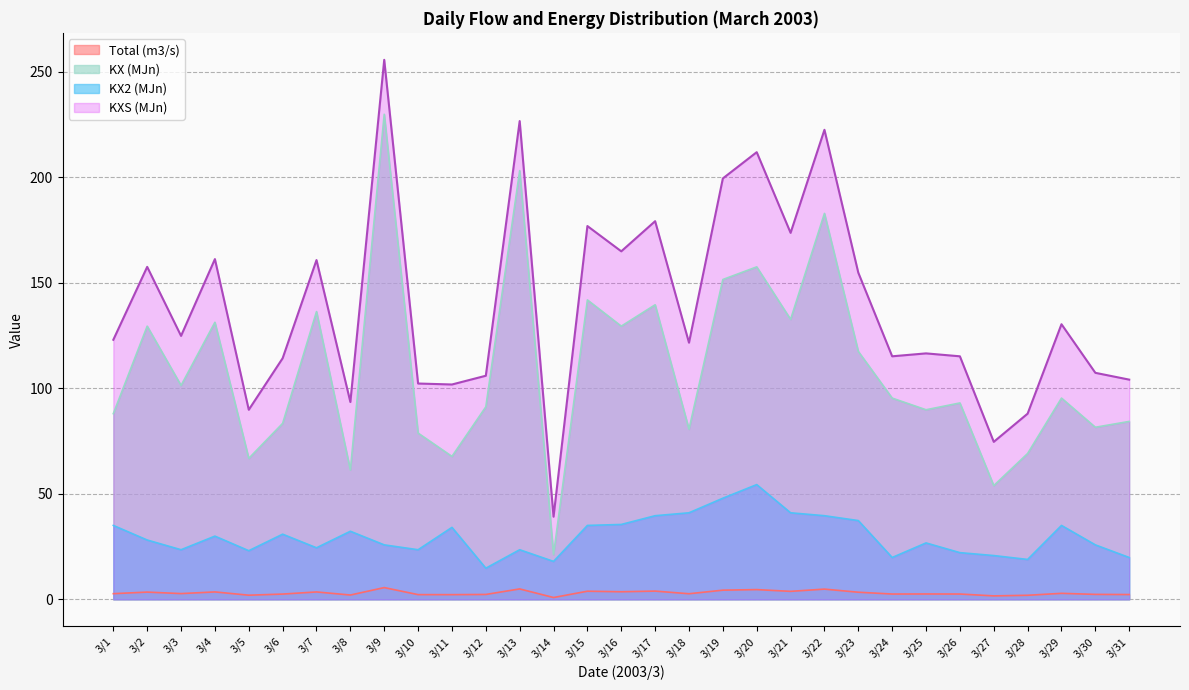

What is the highest value of the KX (MJn) series?

229.8